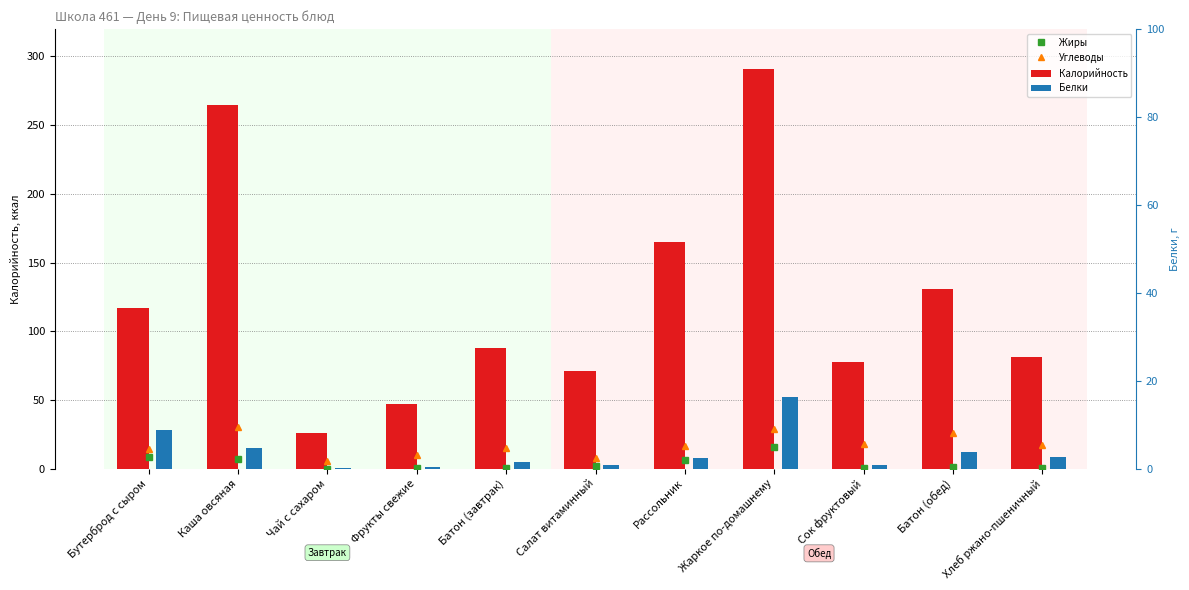

What is the average value of the Калорийность series?

123.6